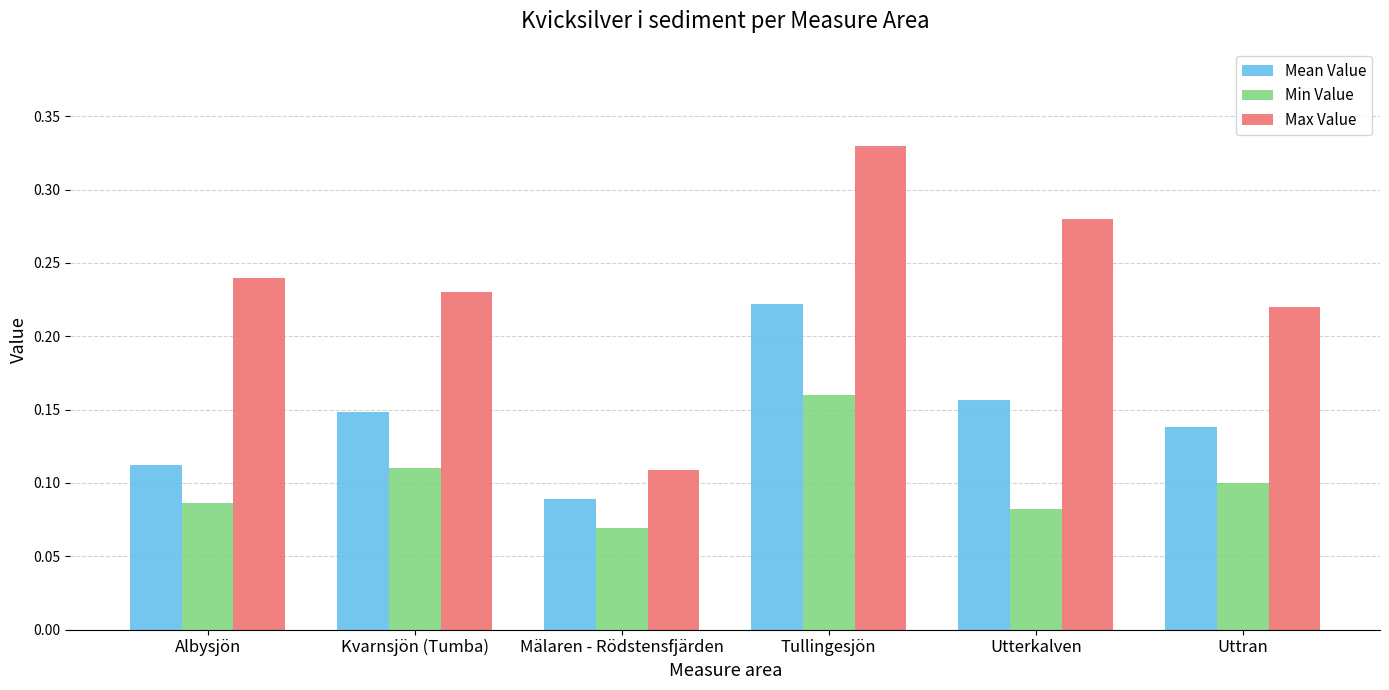

Which series changed the most between Kvarnsjön (Tumba) and Tullingesjön?

Max Value